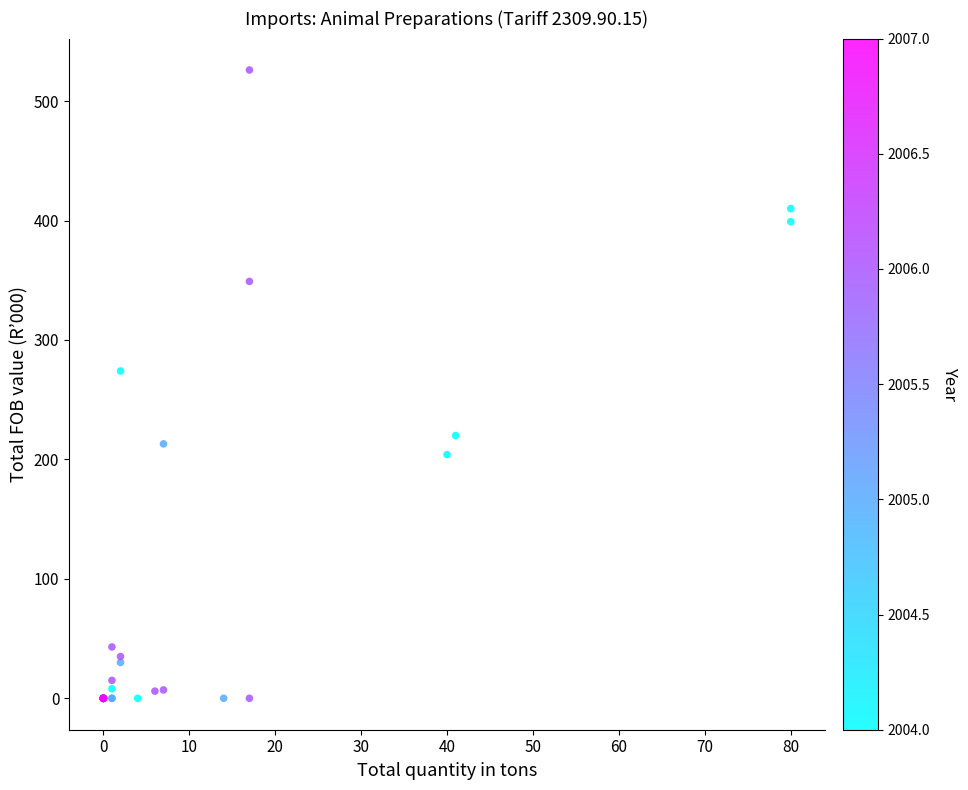

What Y value in the scatter plot is closest to 263?

274